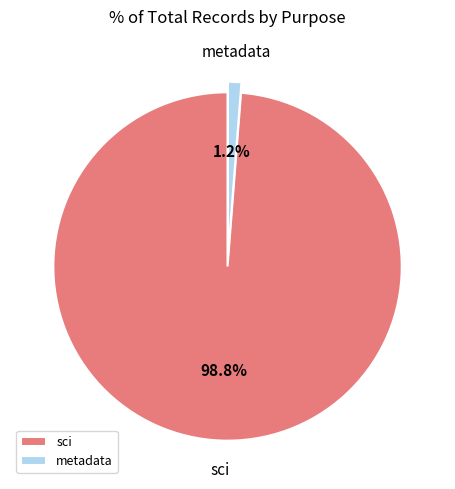

Rank the categories by value from lowest to highest.

metadata, sci